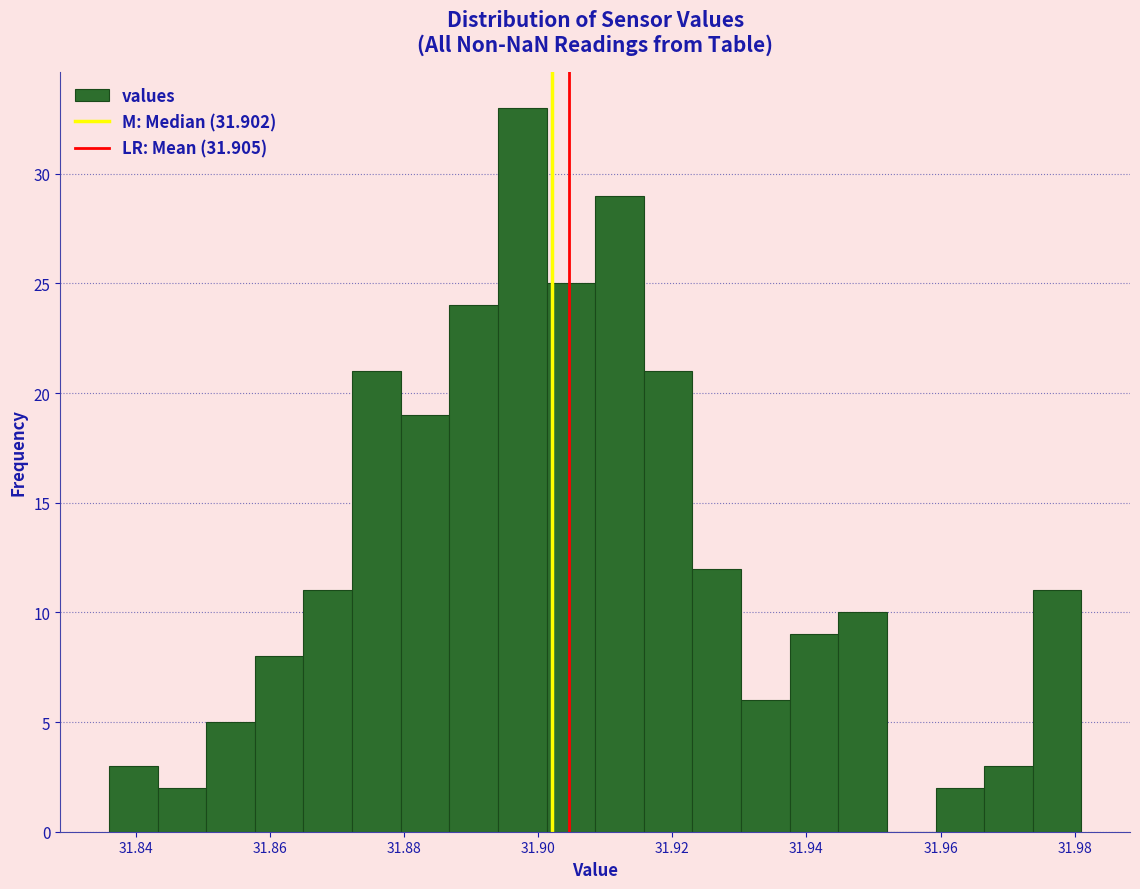

Around what value on the x-axis is the tallest bar? Give the approximate position of its centre, as read against the axis.

31.898